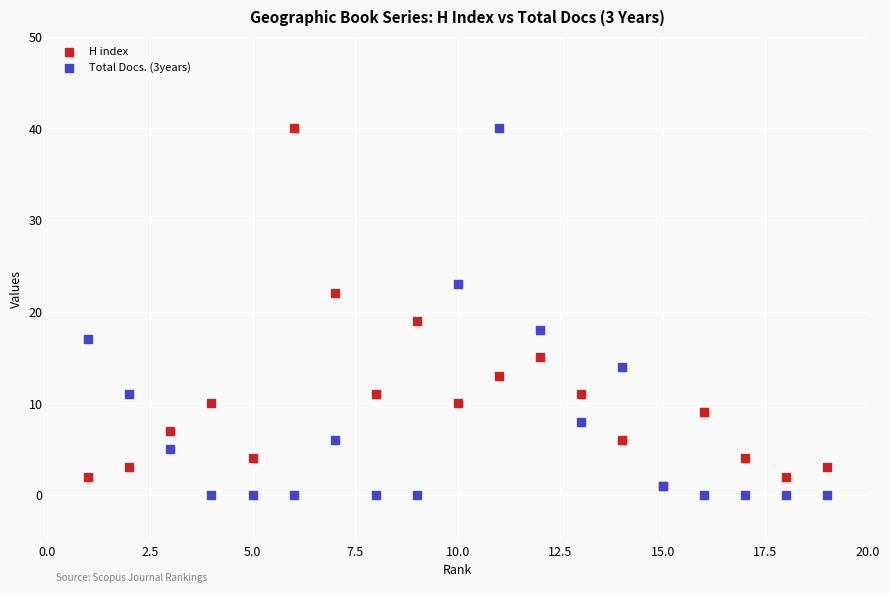

In the H index series, what Y value is closest to 20?

19